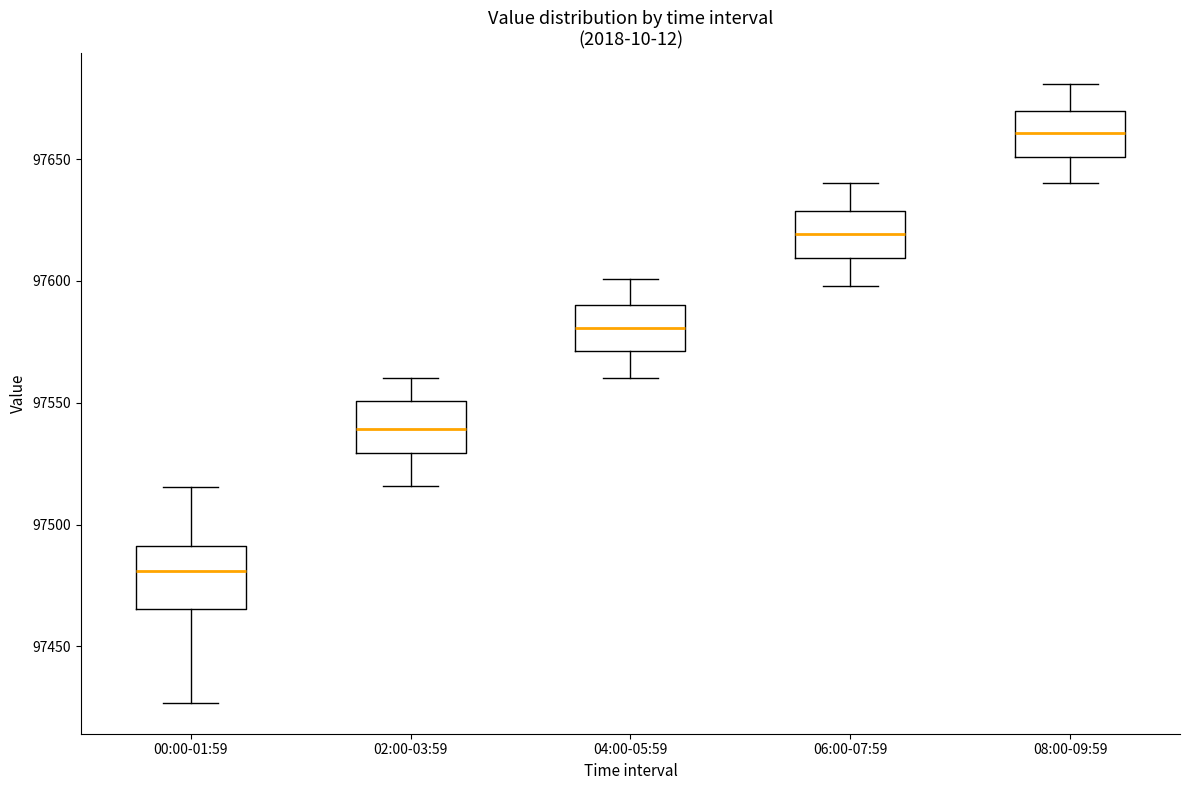

Reading left to right, transcribe this box plot: for each box, give where its median line is, the range the box spans, and where its two whiskers end, as read against the y-axis. The values are not printed on the chart, so give them approximately, as read against the axis.

00:00-01:59: median 97480, box 97465 to 97490, whiskers 97425 to 97515
02:00-03:59: median 97540, box 97530 to 97550, whiskers 97515 to 97560
04:00-05:59: median 97580, box 97570 to 97590, whiskers 97560 to 97600
06:00-07:59: median 97620, box 97610 to 97630, whiskers 97600 to 97640
08:00-09:59: median 97660, box 97650 to 97670, whiskers 97640 to 97680